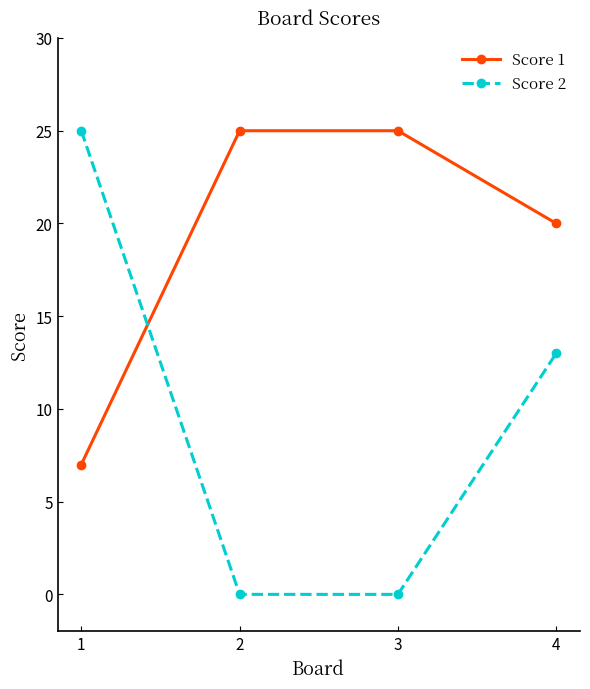

Which series ends up on top after the final intersection of Score 1 and Score 2?

Score 1